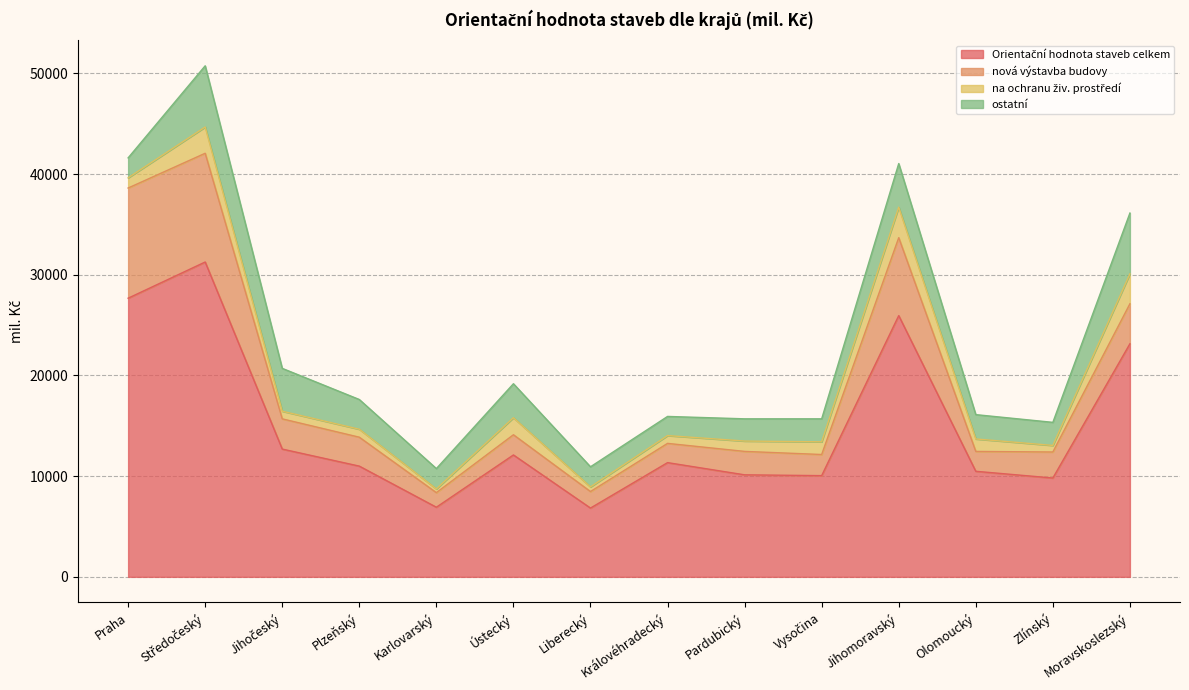

What is the value of the nová výstavba budovy point at the 8th from the left?

1910